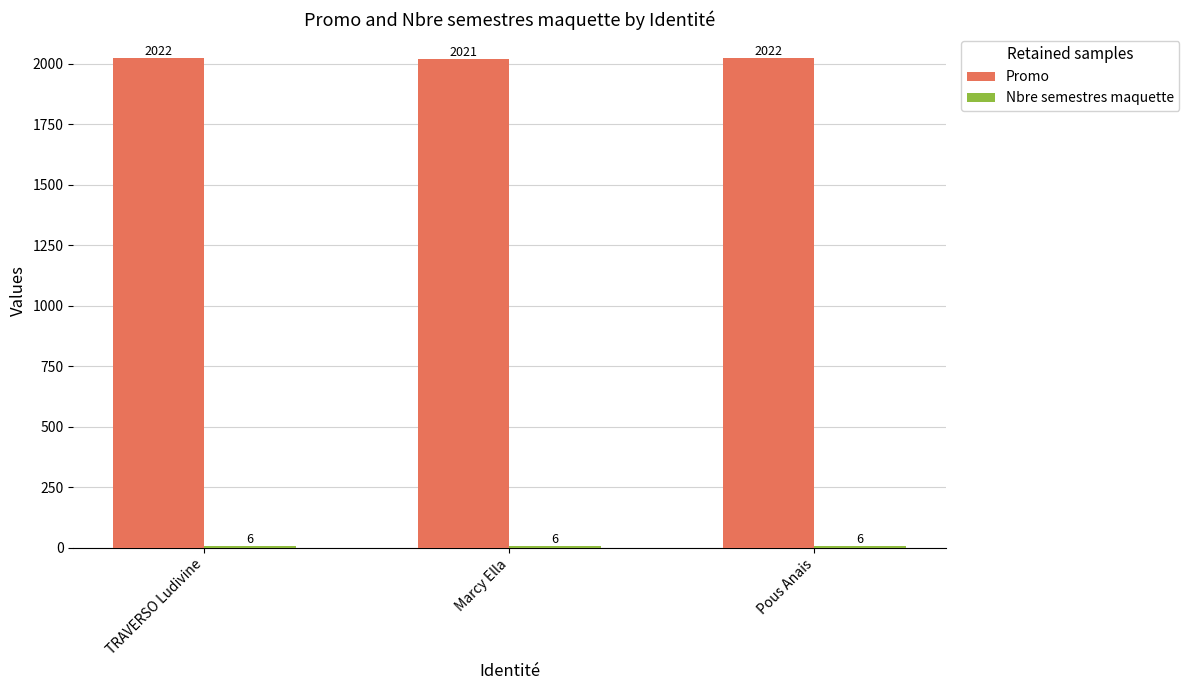

Are the bars horizontal?

No